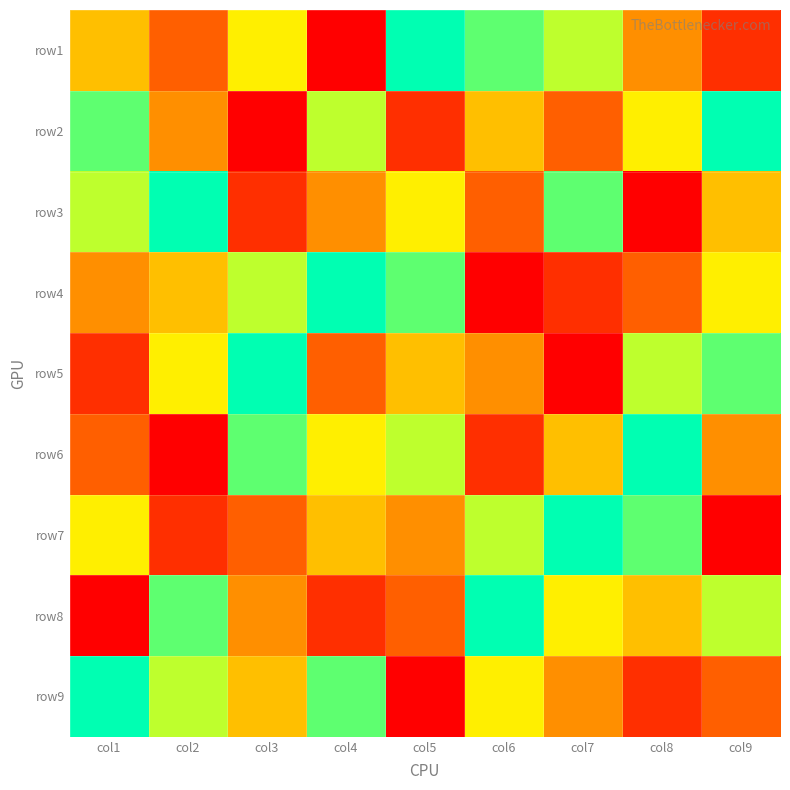

At how many categories does at least one series exceed 5?

9